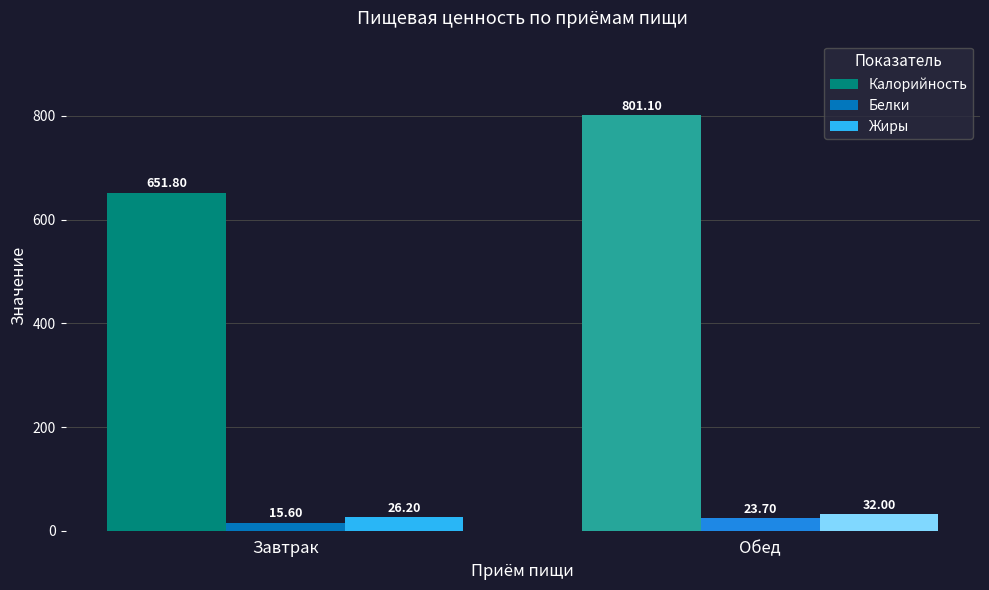

What position from the left is Обед?

2